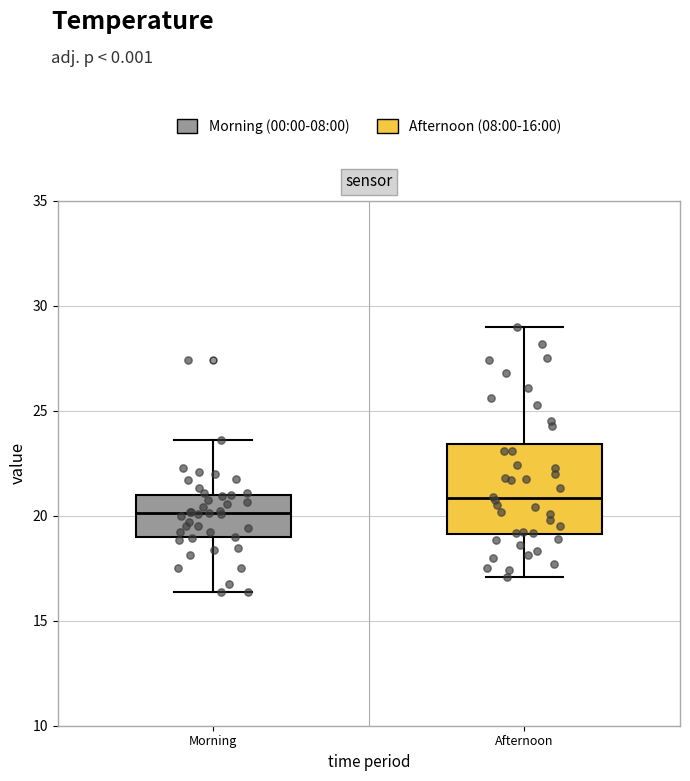

Which box has the highest median line?

Afternoon